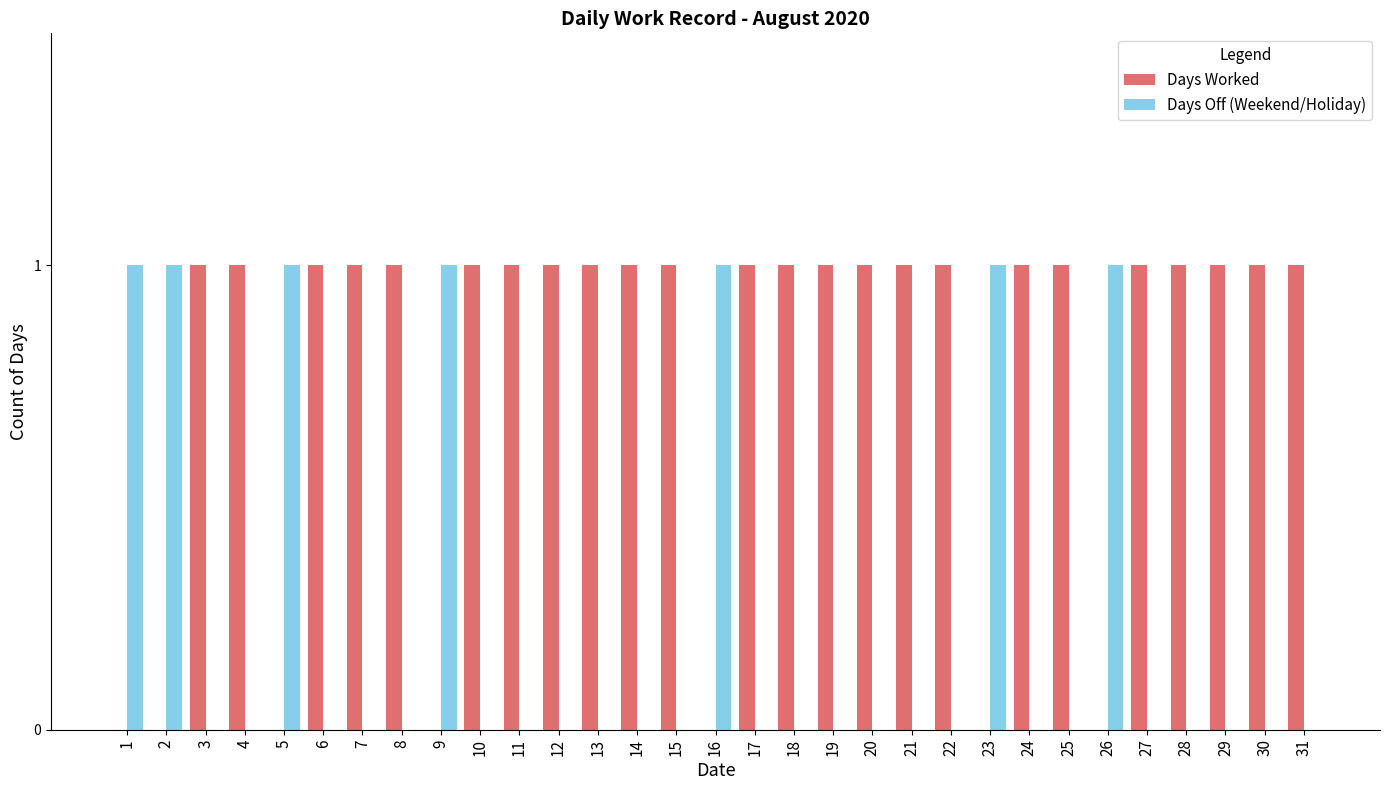

What are all the series names shown in the legend?

Days Worked, Days Off (Weekend/Holiday)